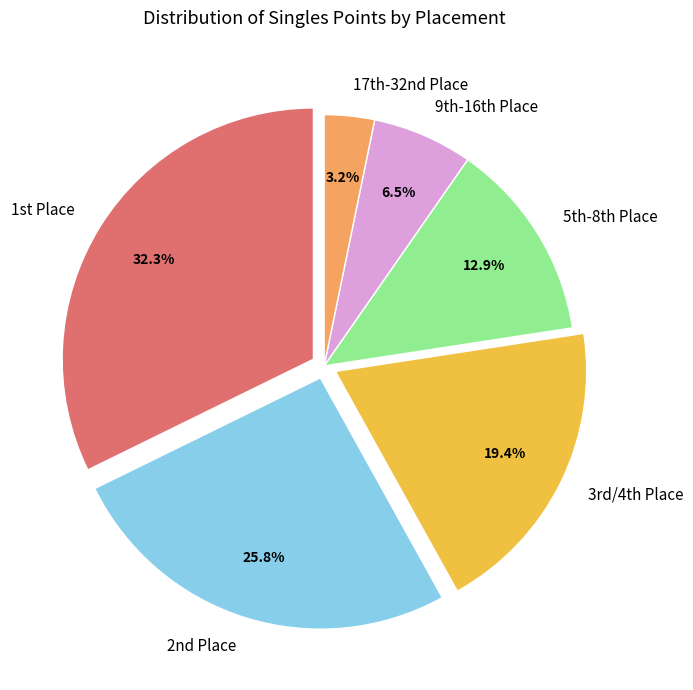

Which category has the smallest portion of the pie?

17th-32nd Place